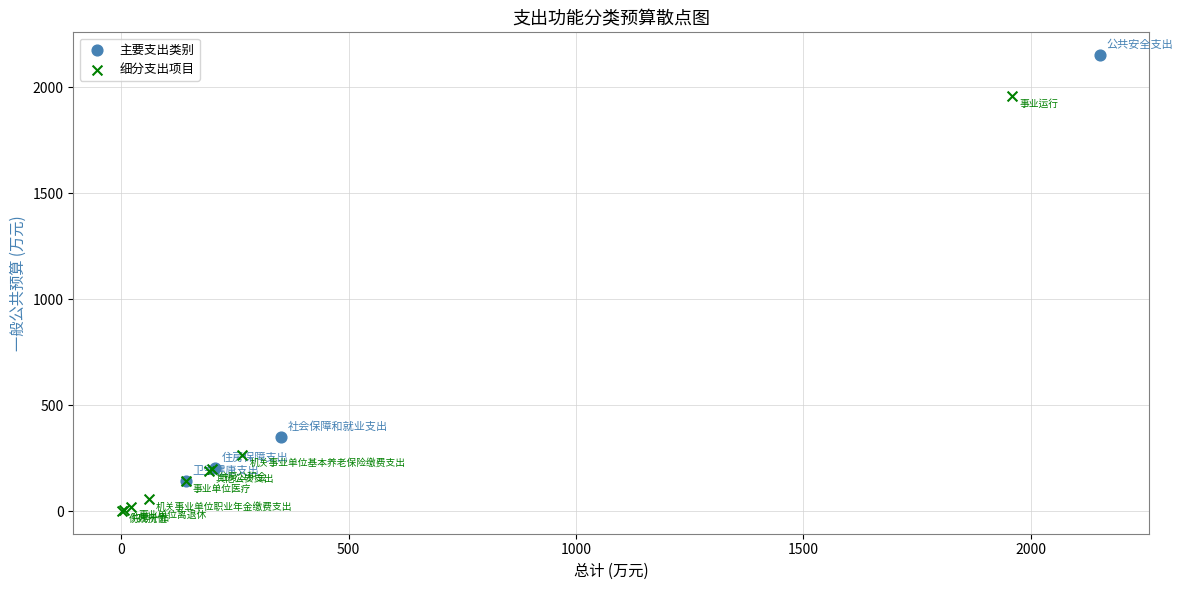

Which series contains the highest Y value?

主要支出类别